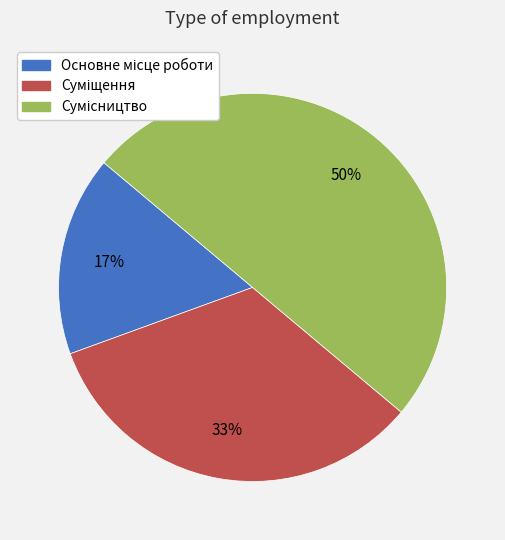

To the nearest percent, what is the average slice percentage?

33%